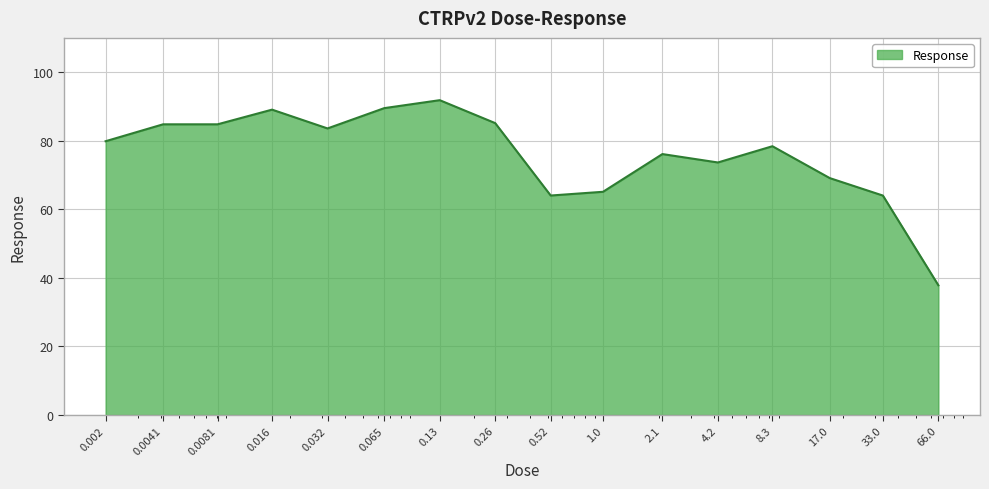

What is the maximum value shown in the chart?

91.8